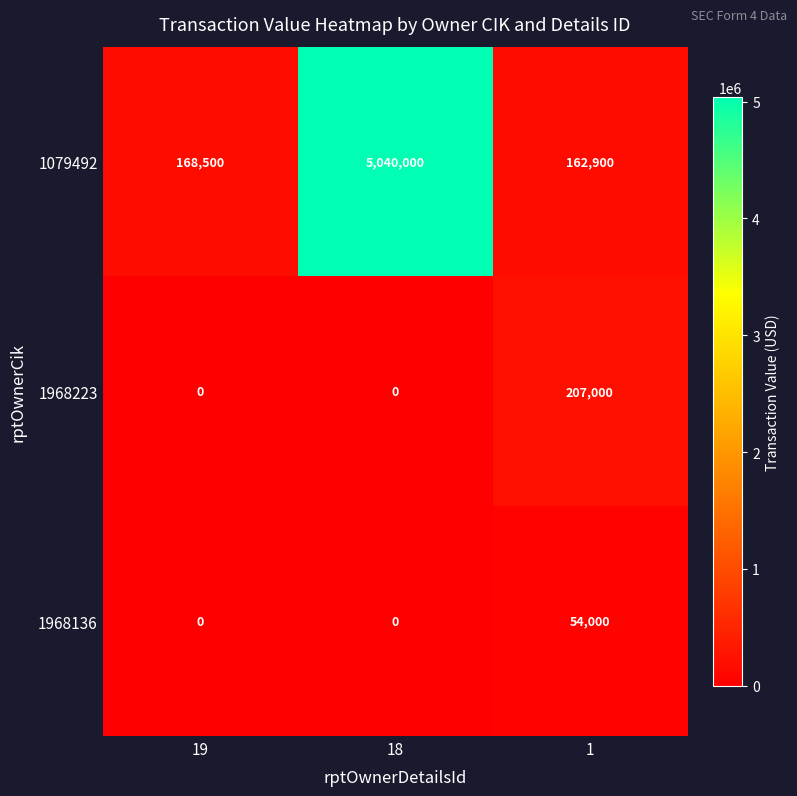

Reading left to right, what are all the values shown in this chart?

1079492: 168500	5040000	162900
1968223: 0	0	207000
1968136: 0	0	54000